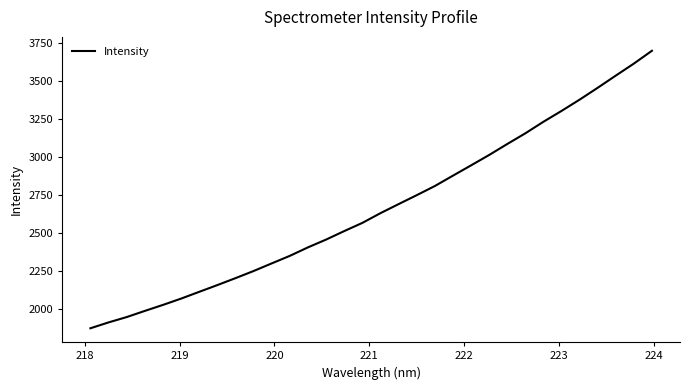

What is the maximum value shown in the chart?

3696.7